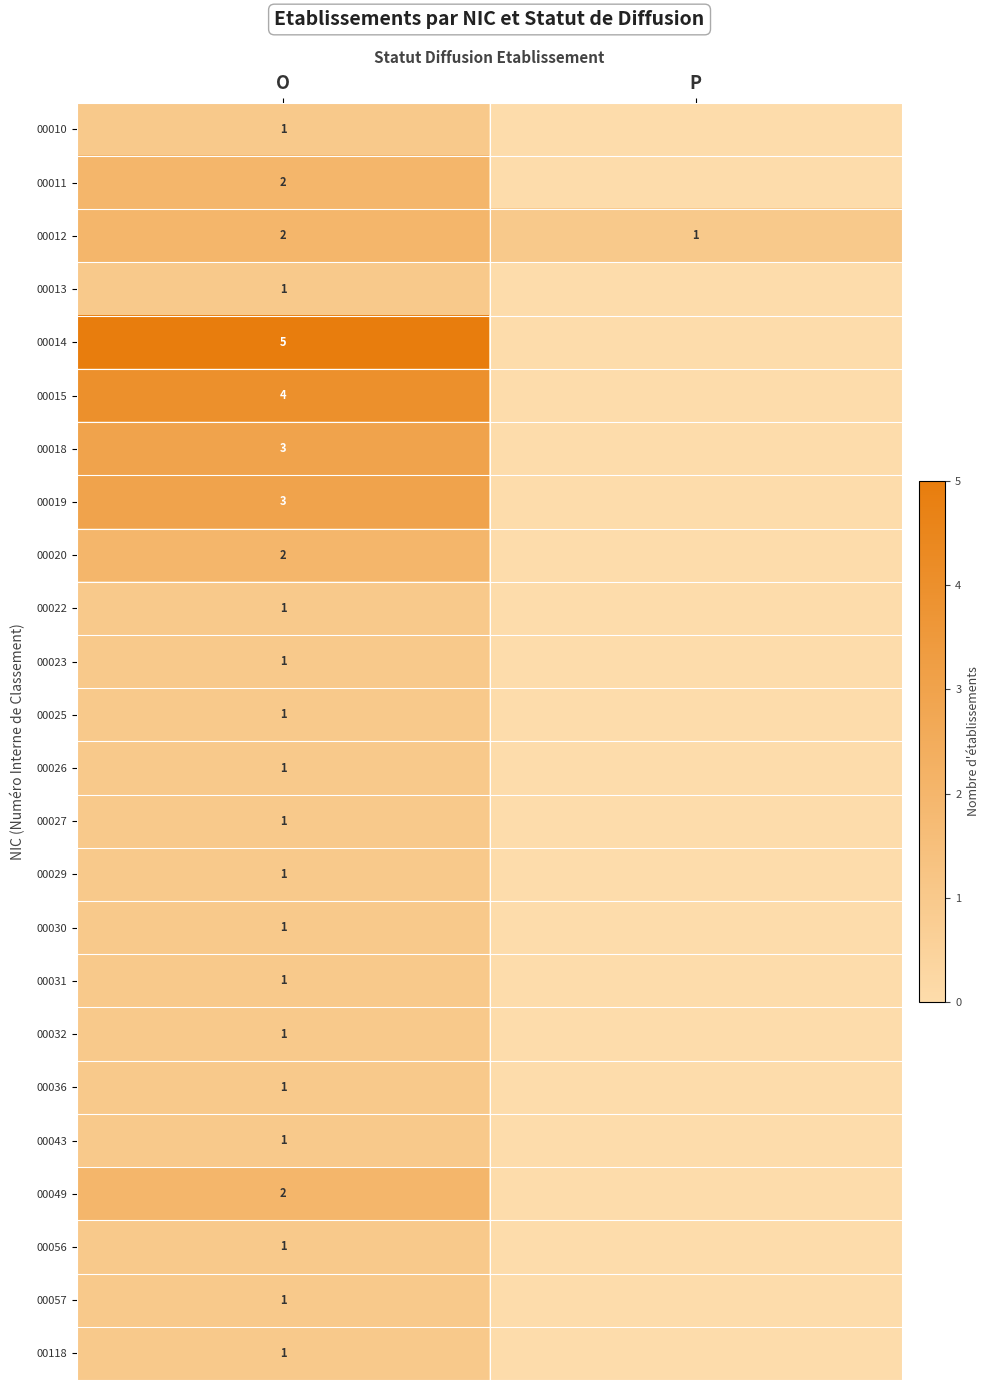

What is the sum of the 00012 values at O and P?

3